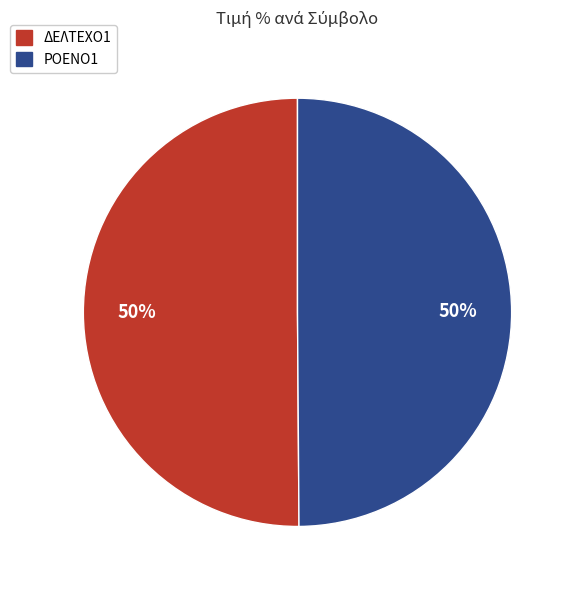

To the nearest percent, what is the combined percentage of ΡΟΕΝΟ1 and ΔΕΛΤΕΧΟ1?

100%